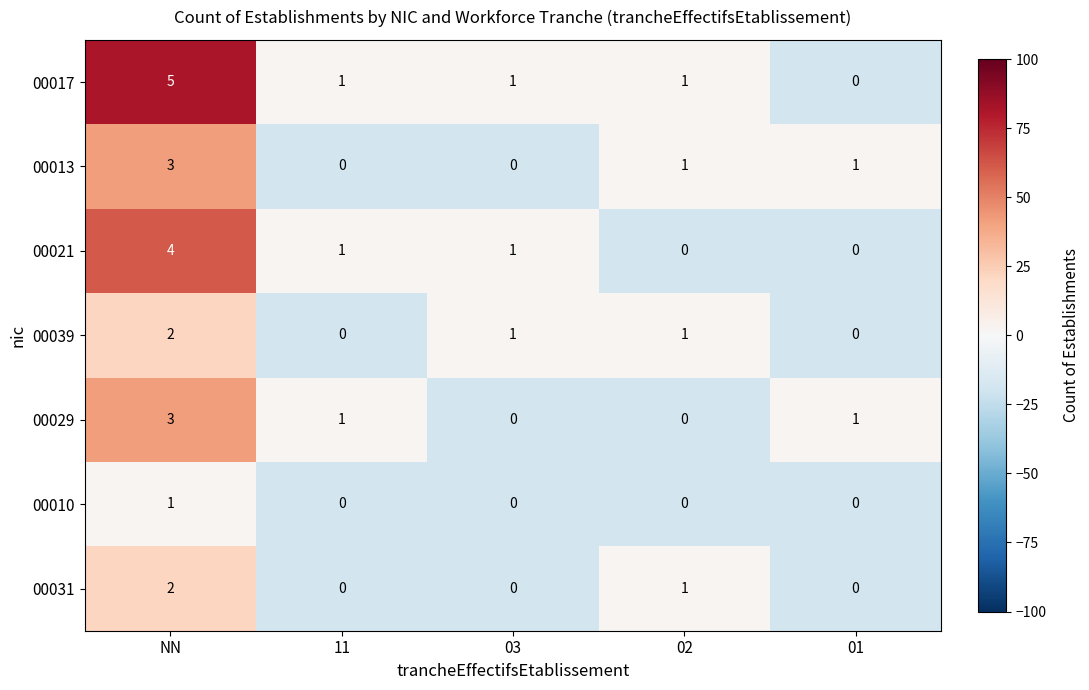

True or false: 00010 has a value of 1 at NN.

True